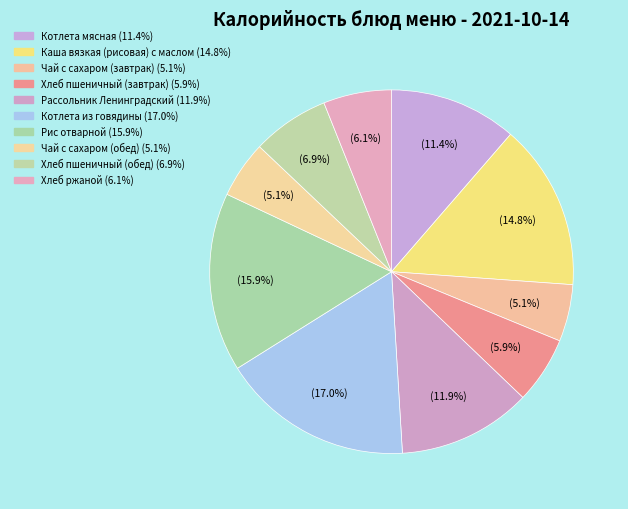

How many slices are in this pie chart?

10